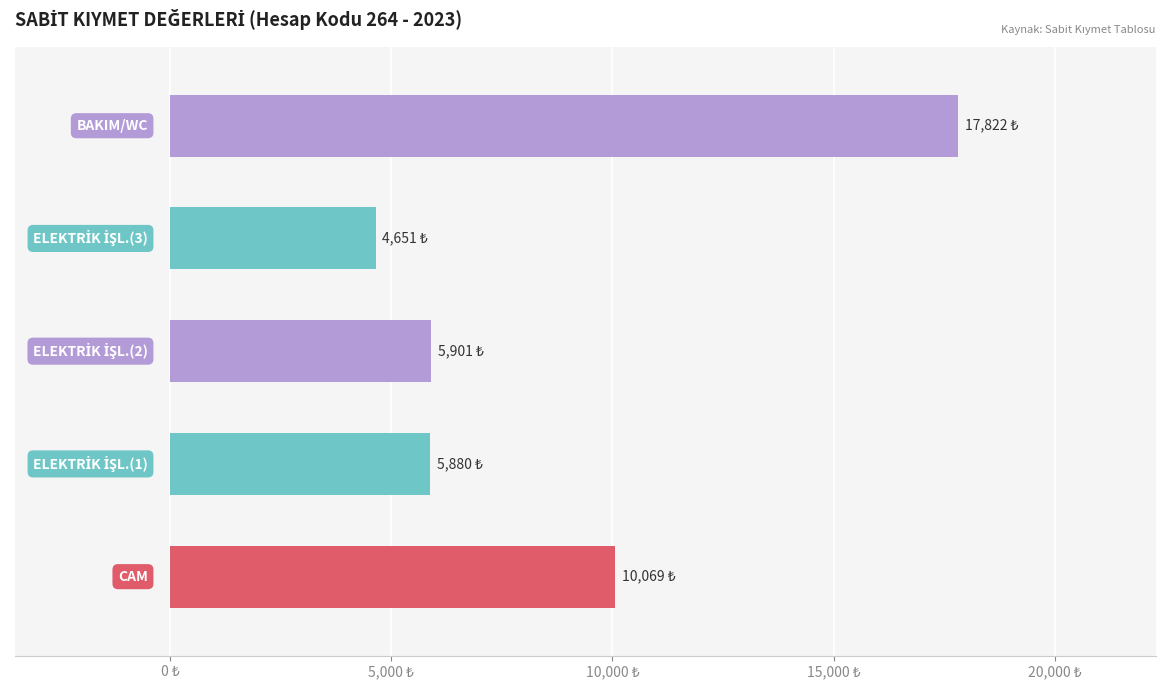

Are the bars grouped side by side (vs. stacked)?

No